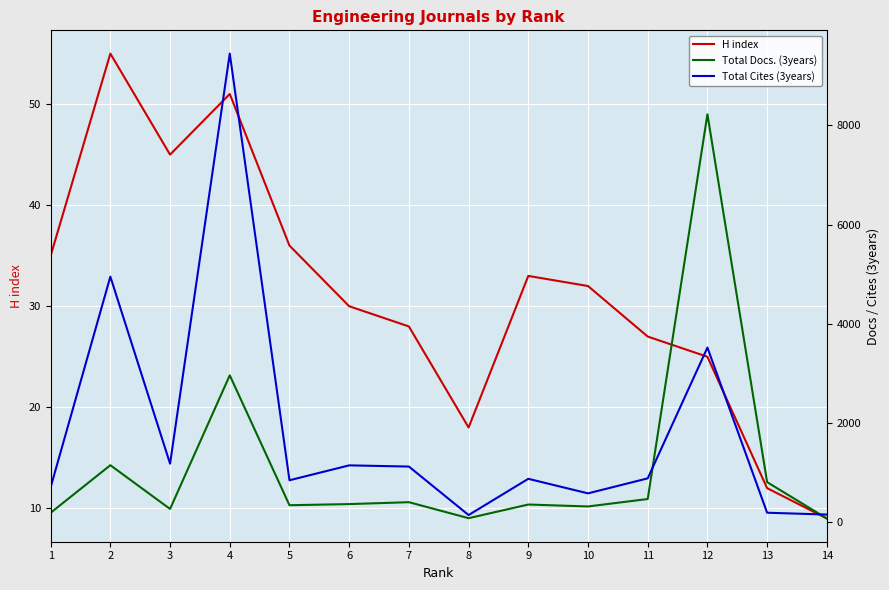

How many values in the H index series exceed 32?

6